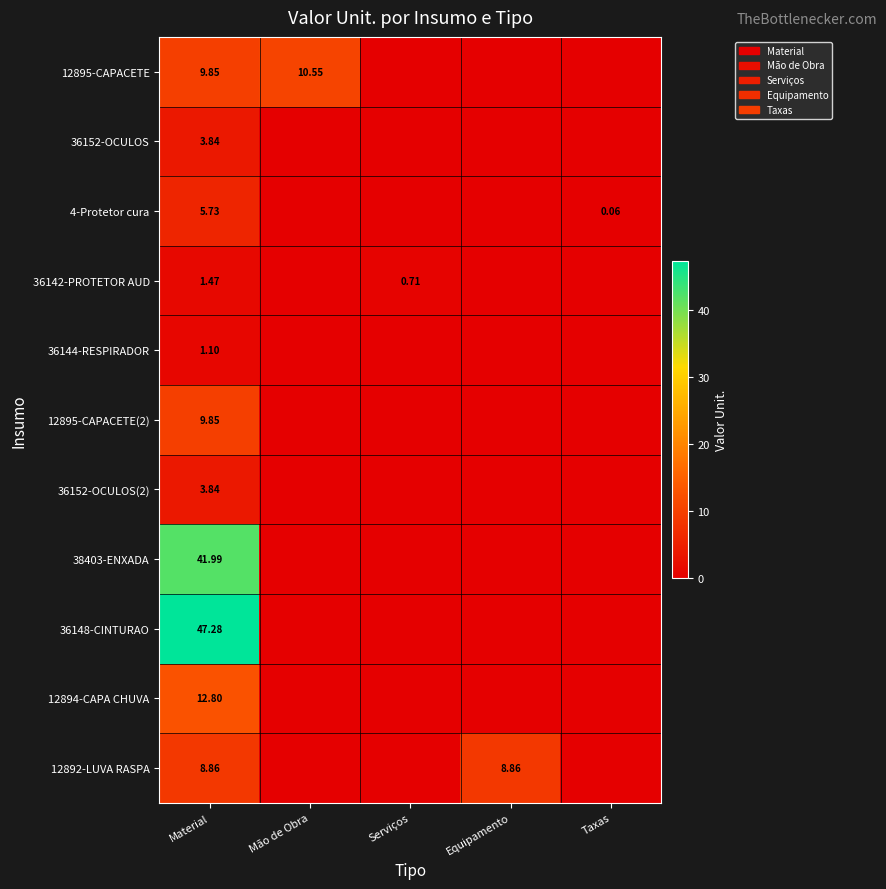

What is the greatest value displayed?

47.3